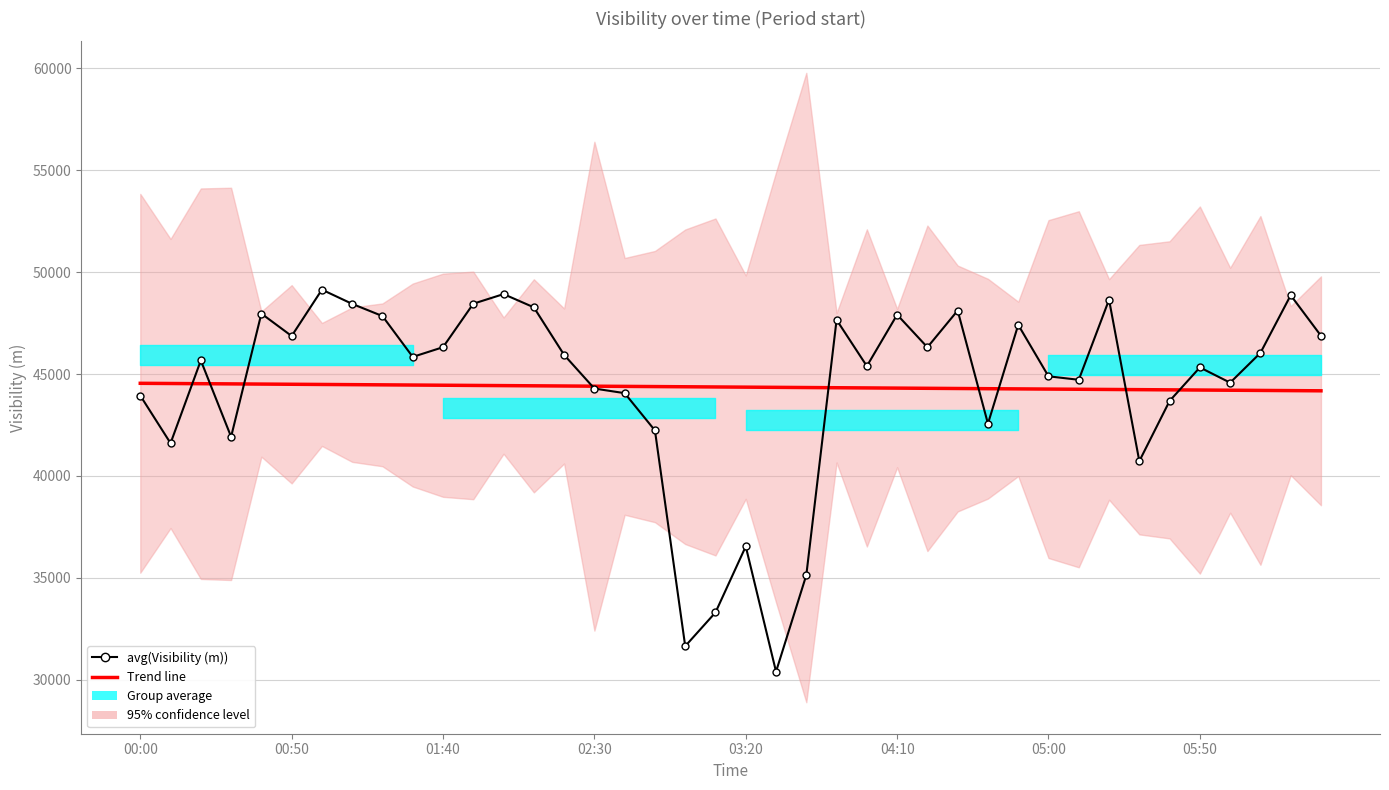

How many values in the avg(Visibility (m)) series are below 45840?

20